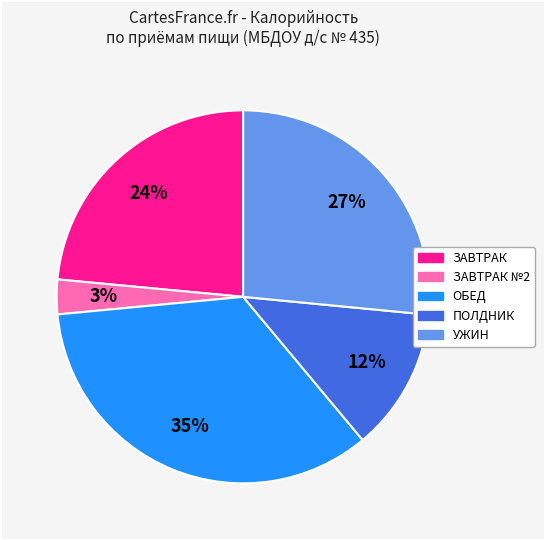

Count the number of slices in the pie.

5